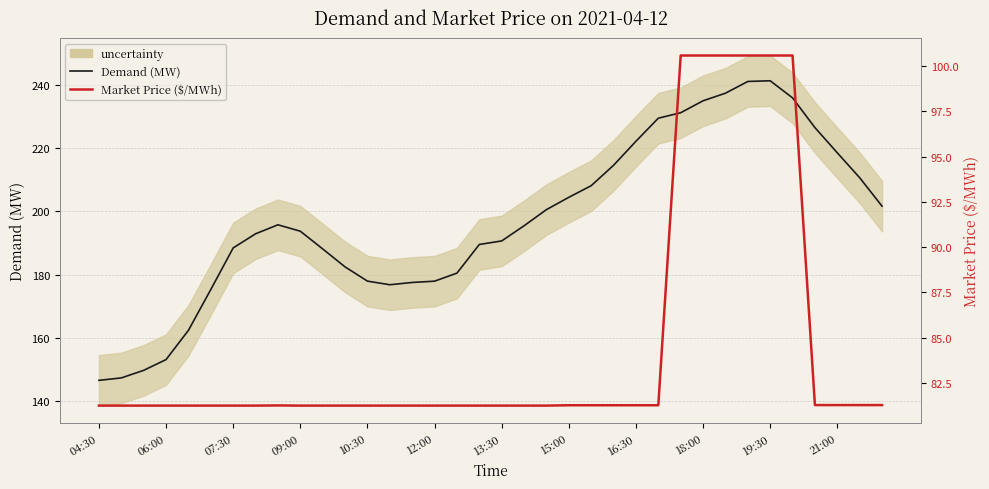

True or false: Market Price ($/MWh) has more than 0 interior local peaks.

True